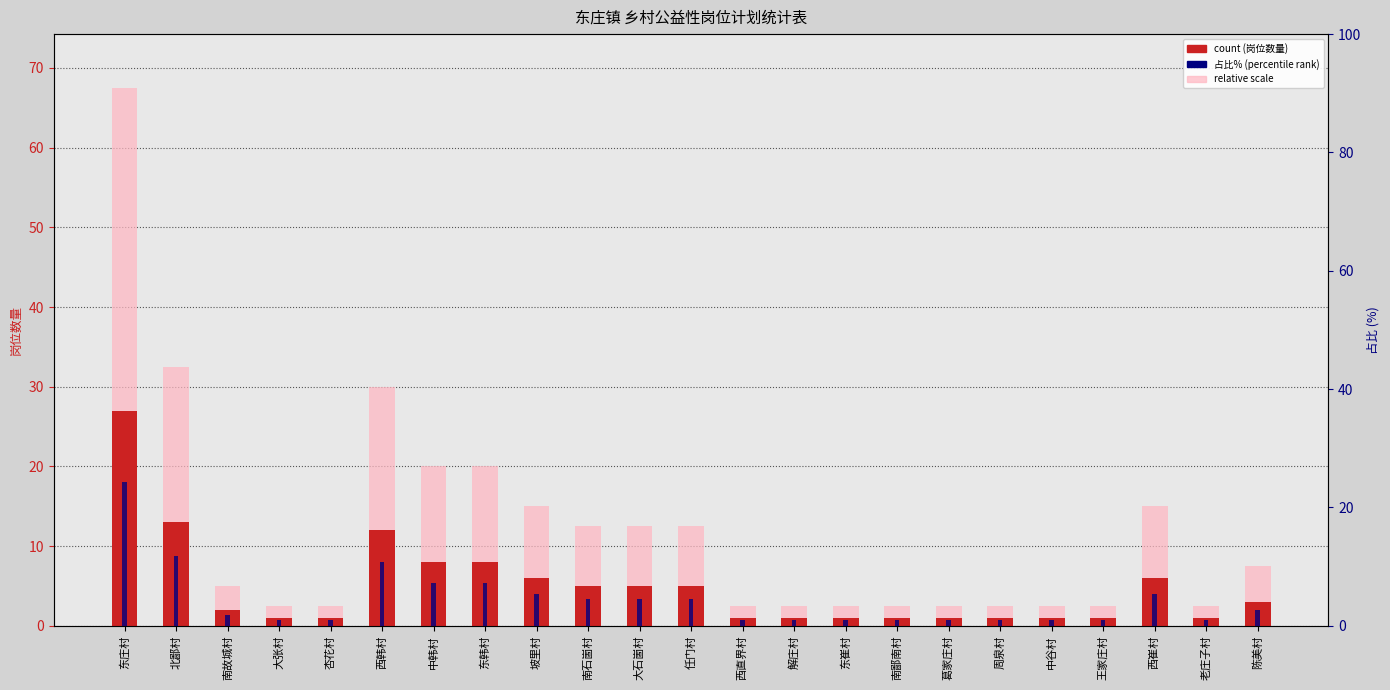

Is it true that 占比% (percentile) equals 1.3 at 陈美村?

False